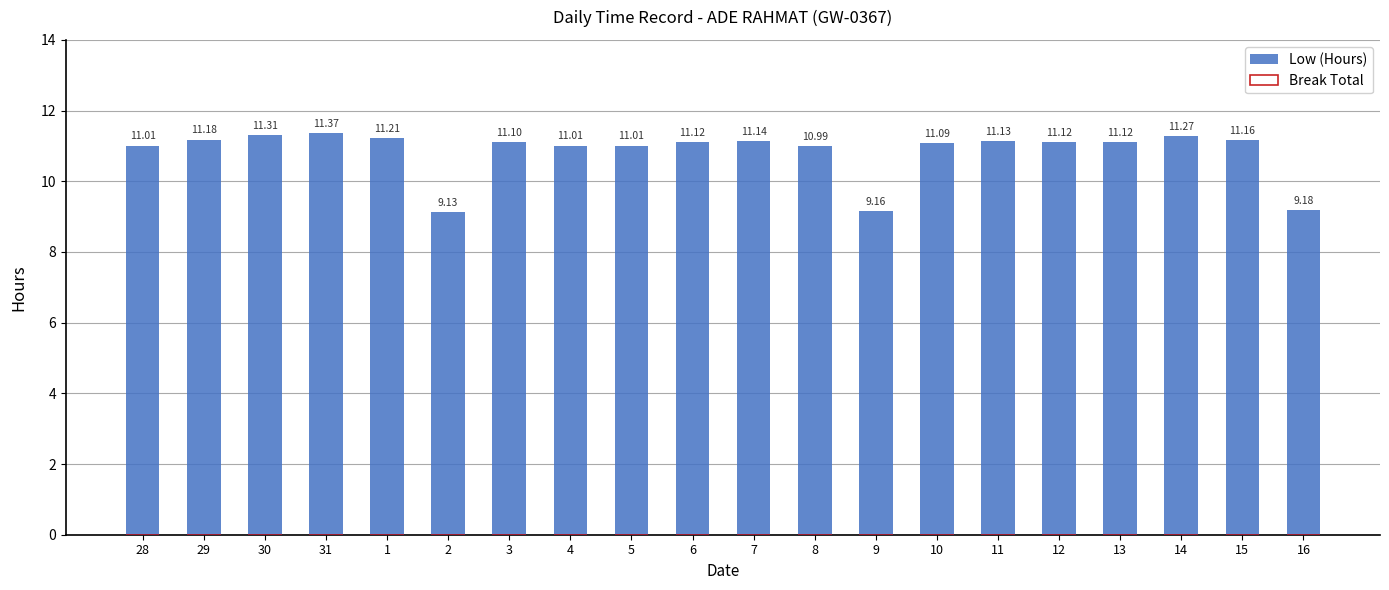

What is the change in value from 4 to 10?

+0.1